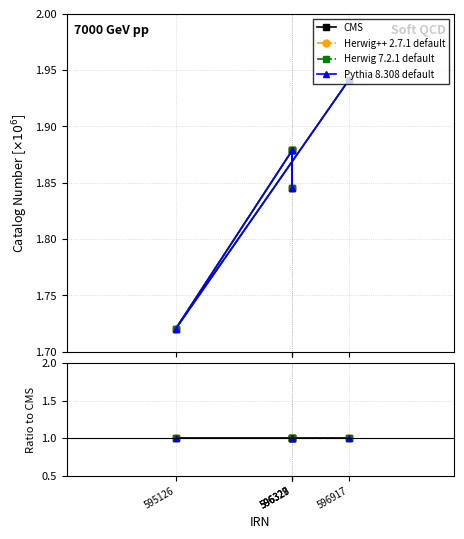

Which series has the largest total across all categories?

CMS